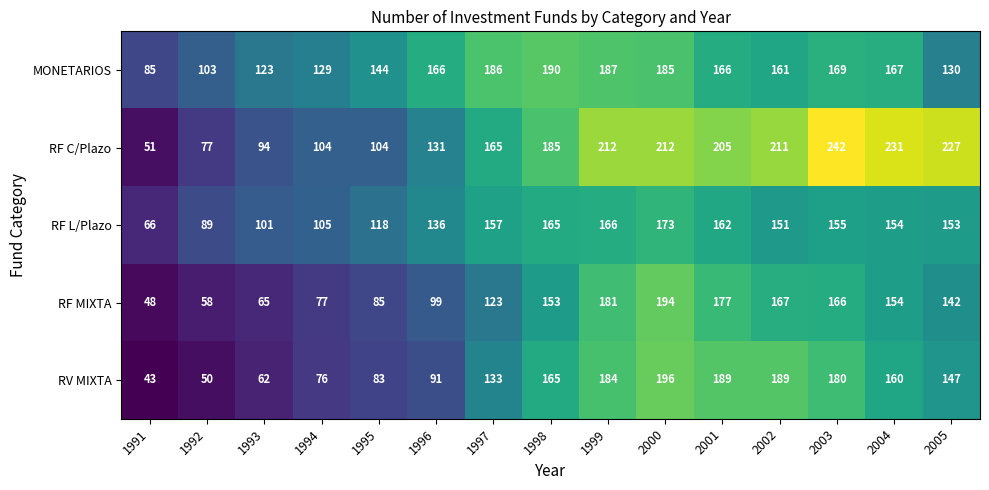

Between 1991 and 1993, which series saw the biggest shift?

RF C/Plazo